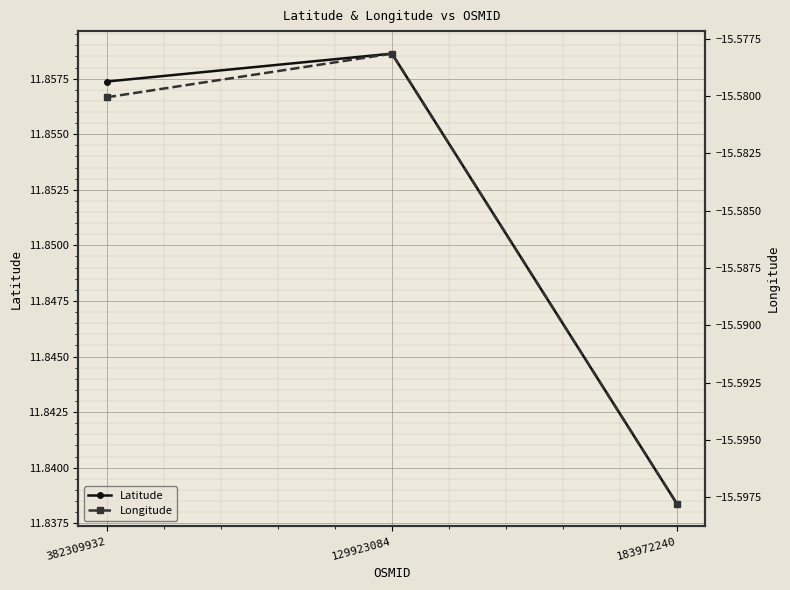

Which series changed the most between 382309932 and 129923084?

Longitude